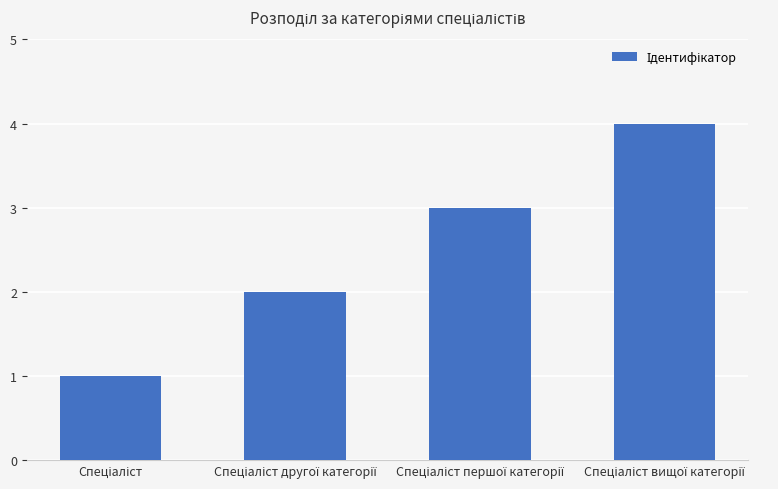

What is the difference between the maximum and minimum values?

3